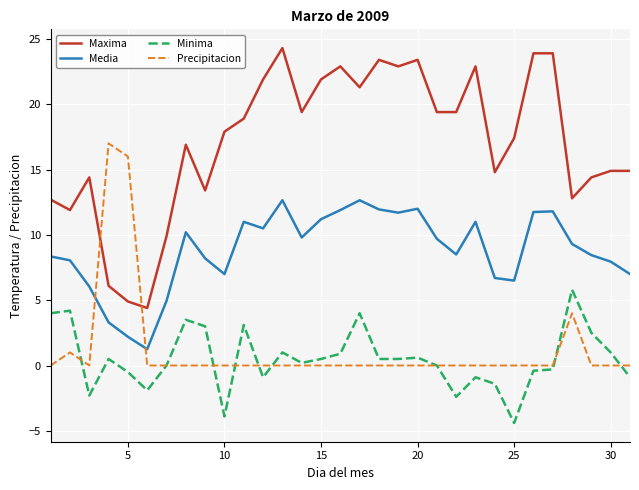

How many lines are shown in the chart?

4